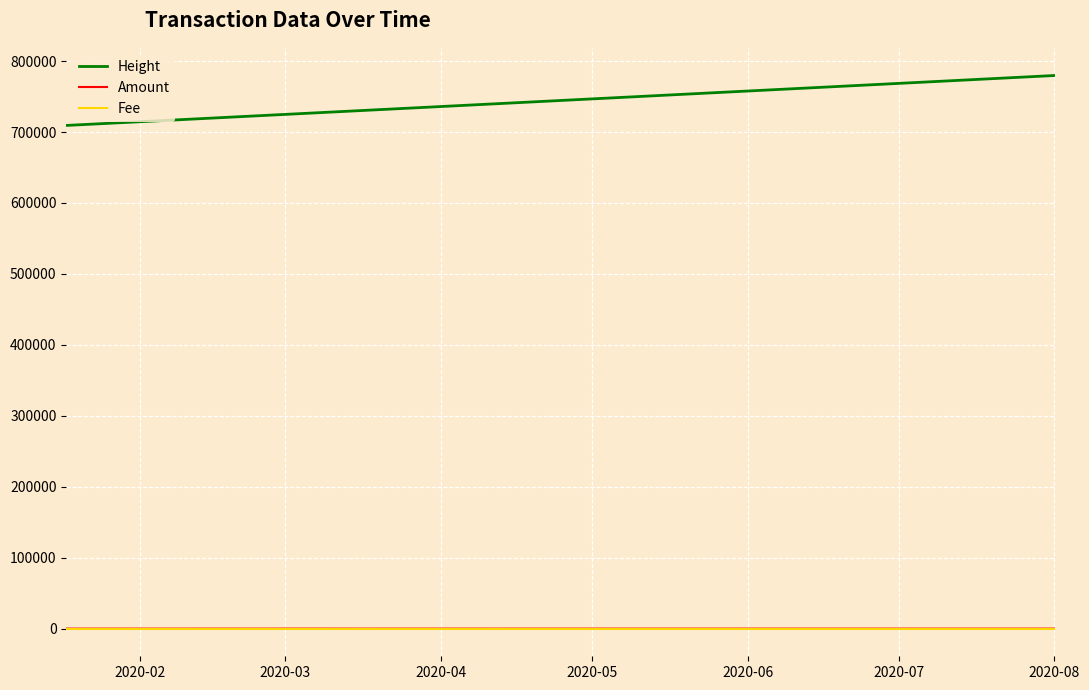

True or false: Height and Amount intersect in this chart.

False